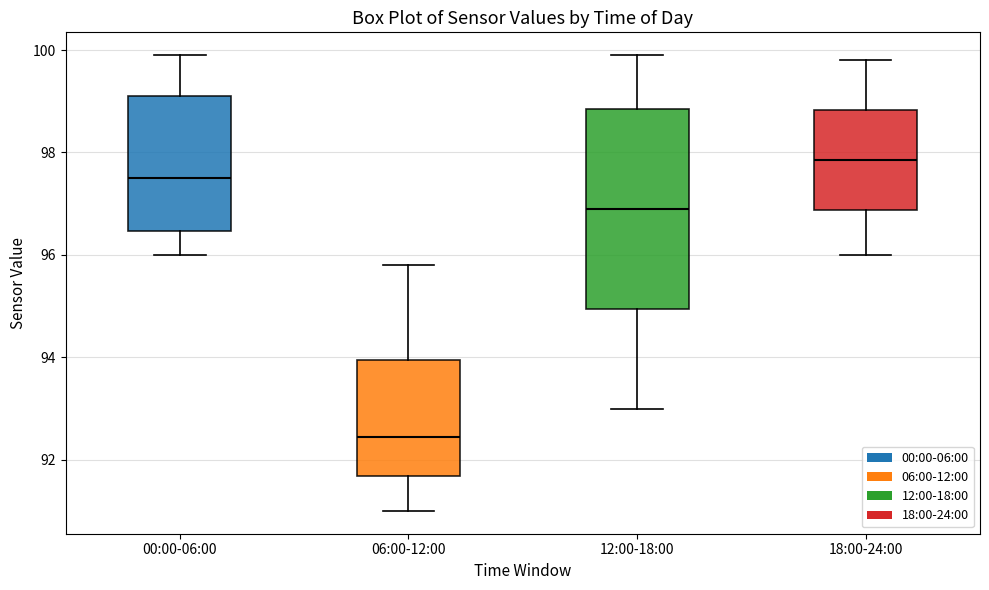

Reading left to right, read every box against the y-axis: the position of its median line, the range the box covers, and the ends of its whiskers. The values are not printed on the chart, so give them approximately, as read against the axis.

00:00-06:00: median 97.6, box 96.4 to 99.2, whiskers 96.0 to 100.0
06:00-12:00: median 92.4, box 91.6 to 94.0, whiskers 91.0 to 95.8
12:00-18:00: median 97.0, box 95.0 to 98.8, whiskers 93.0 to 100.0
18:00-24:00: median 97.8, box 96.8 to 98.8, whiskers 96.0 to 99.8